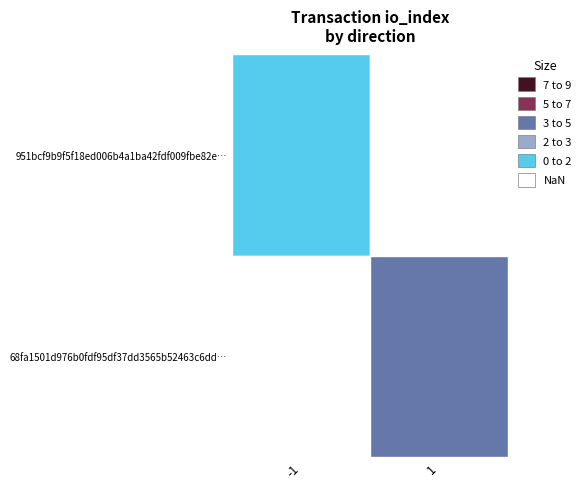

At direction, list the series in order from largest to smallest.

68fa1501d976b0fdf95df37dd3565b52463c6dd, 951bcf9b9f5f18ed006b4a1ba42fdf009fbe82e